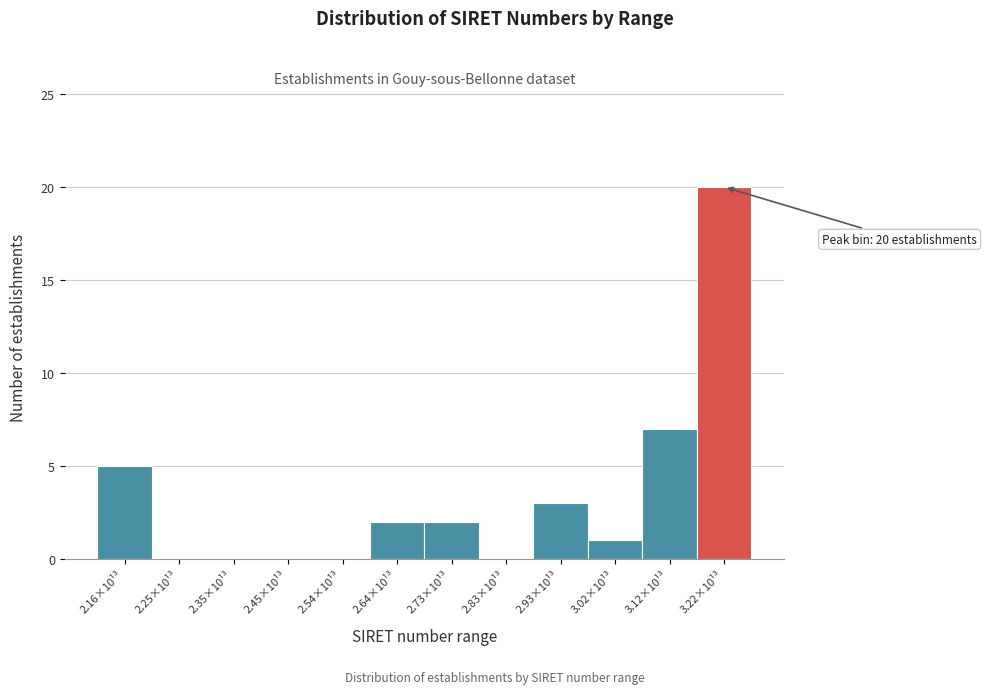

Reading left to right, list all the values displayed in this chart.

2.16×10¹³=5	2.25×10¹³=0	2.35×10¹³=0	2.45×10¹³=0	2.54×10¹³=0	2.64×10¹³=2	2.73×10¹³=2	2.83×10¹³=0	2.93×10¹³=3	3.02×10¹³=1	3.12×10¹³=7	3.22×10¹³=20